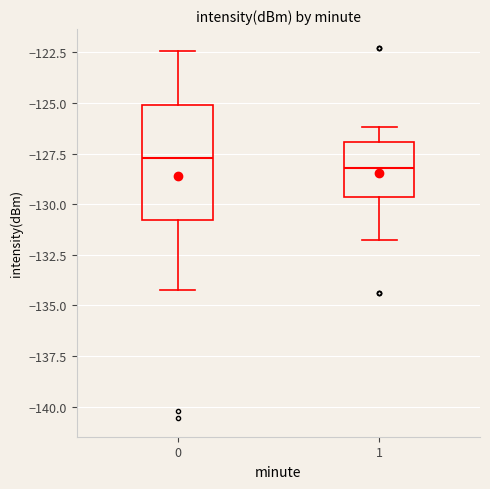

Reading left to right, read every box against the y-axis: the position of its median line, the range the box covers, and the ends of its whiskers. The values are not printed on the chart, so give them approximately, as read against the axis.

0: median -127.5, box -131.0 to -125.0, whiskers -134.0 to -122.5
1: median -128.0, box -129.5 to -127.0, whiskers -132.0 to -126.0